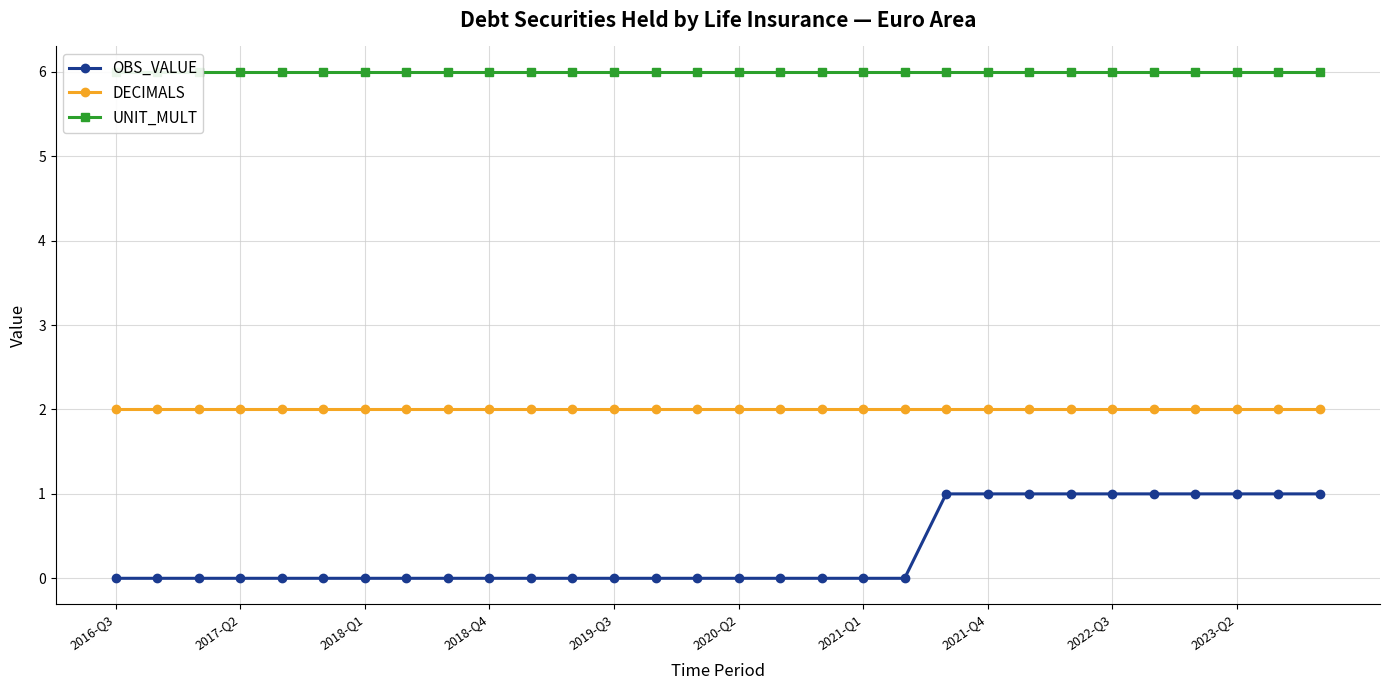

True or false: OBS_VALUE and DECIMALS cross at least once.

False